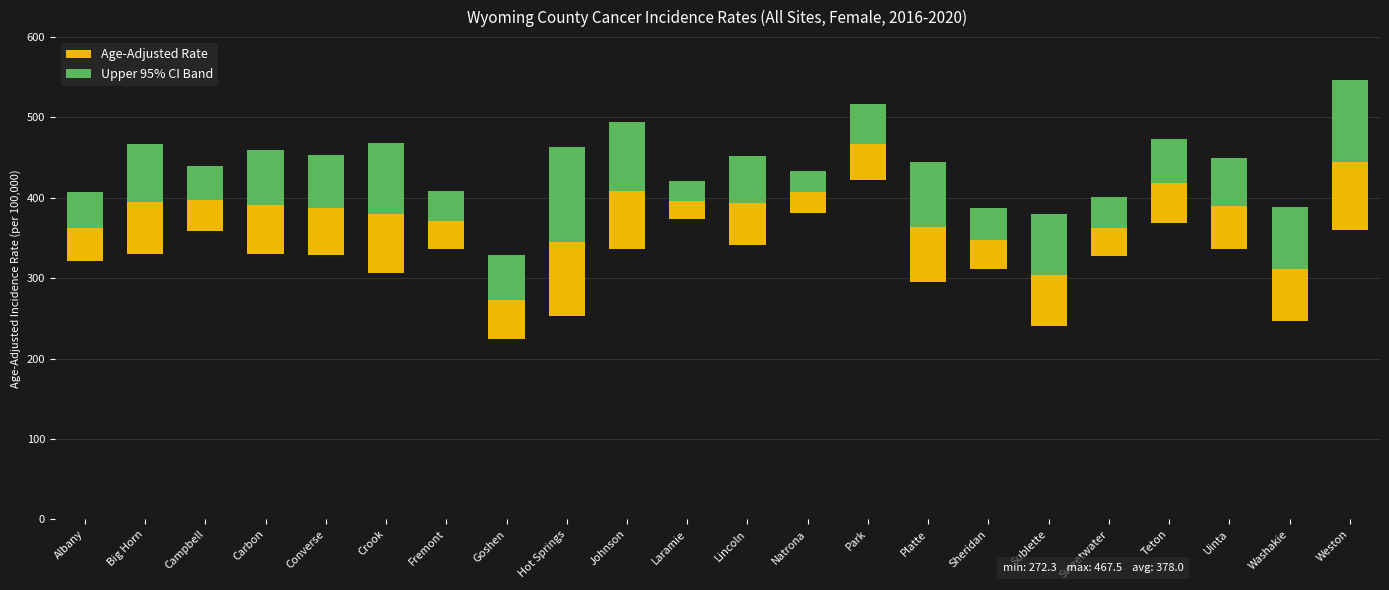

How many series are shown in this chart?

2